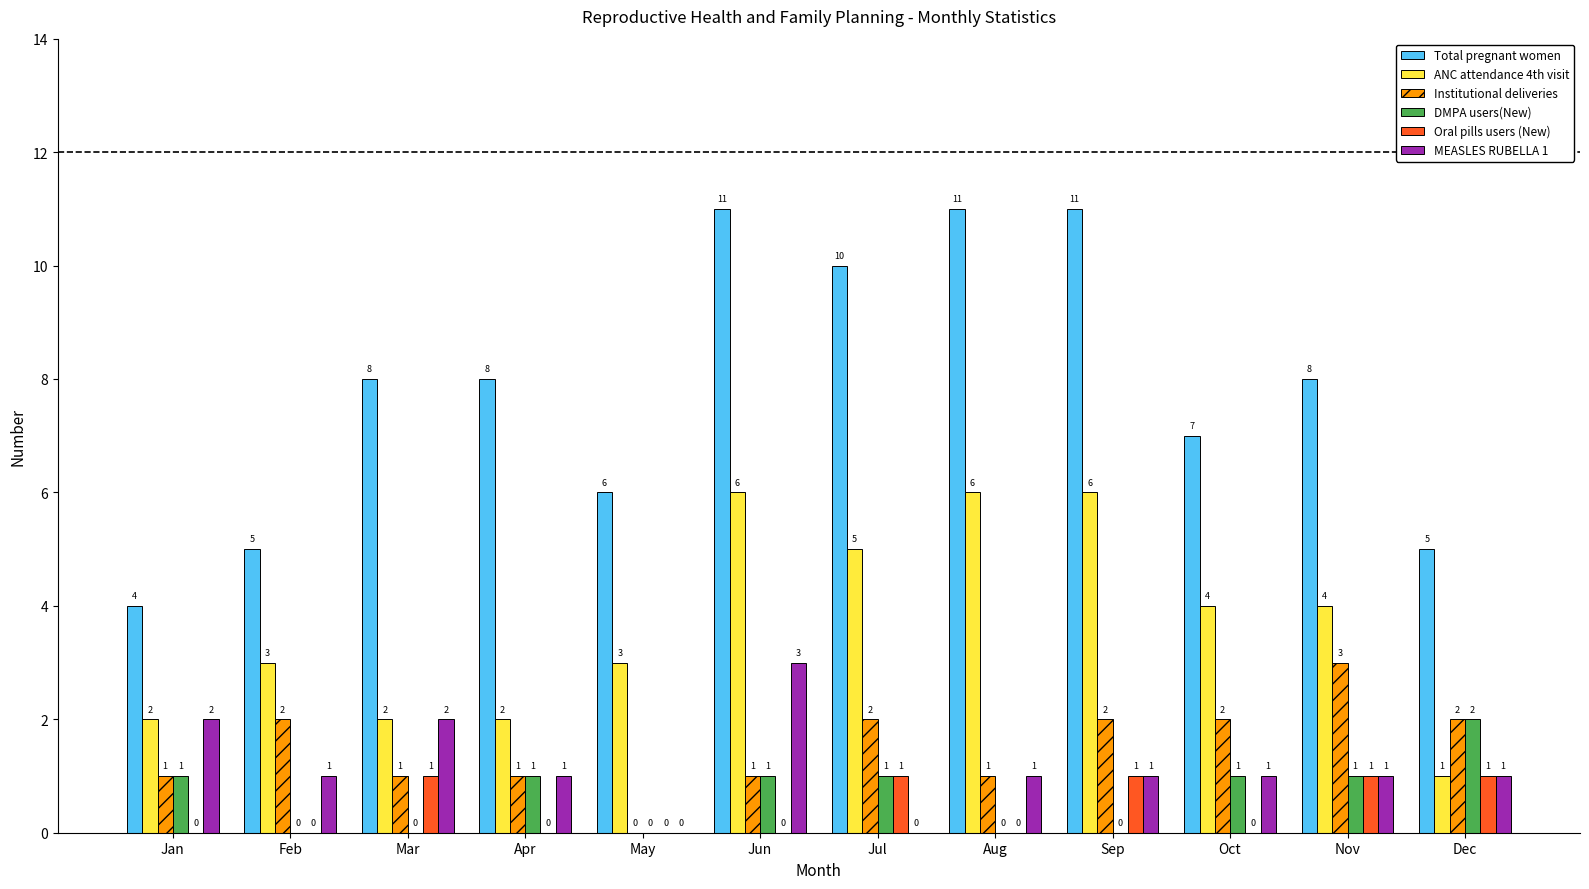

The Total pregnant women series shows 12 at Nov. True or false?

False